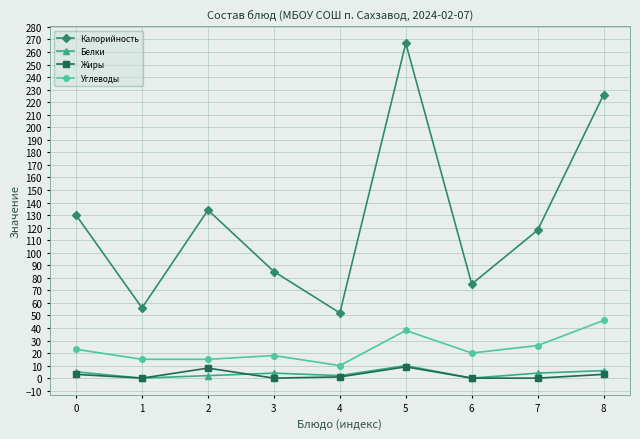

How many series are shown in this chart?

4